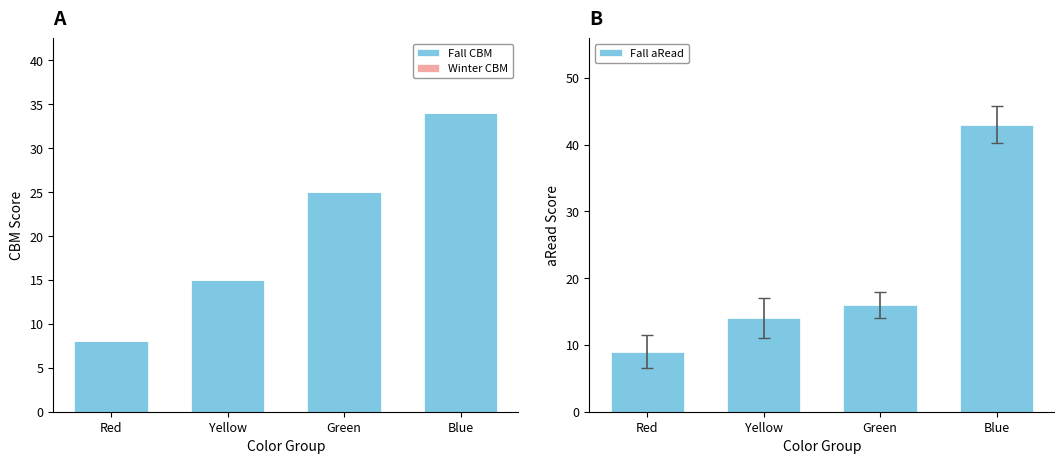

What are all the series names shown in the legend?

Fall CBM, Winter CBM, Fall aRead